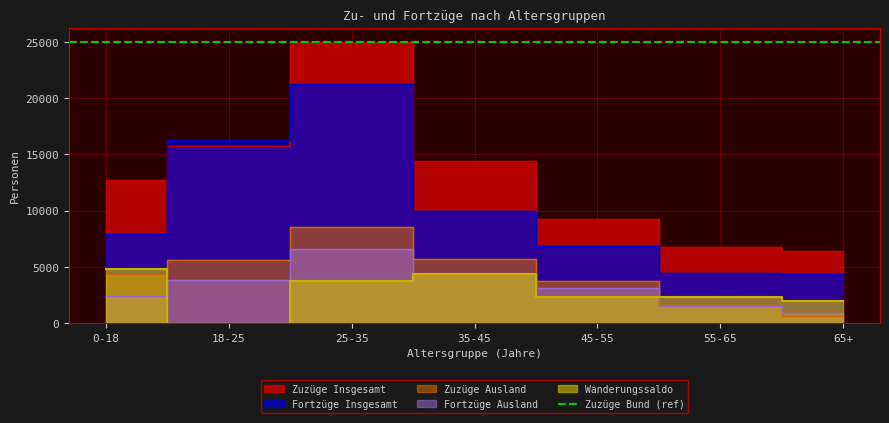

Where is Zuzüge Ausland nearest to the value 4614?

0-18